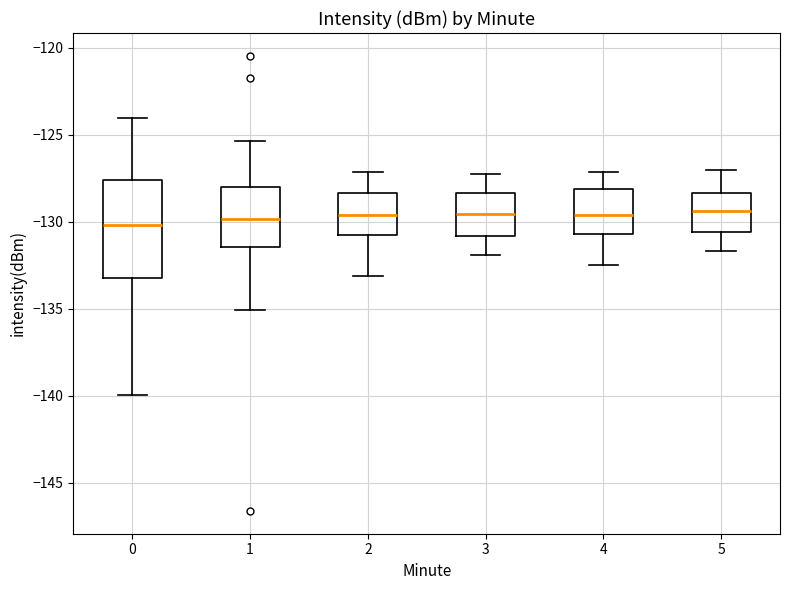

Reading left to right, read every box against the y-axis: the position of its median line, the range the box covers, and the ends of its whiskers. The values are not printed on the chart, so give them approximately, as read against the axis.

0: median -130.0, box -133.0 to -127.5, whiskers -140.0 to -124.0
1: median -130.0, box -131.5 to -128.0, whiskers -135.0 to -125.5
2: median -129.5, box -131.0 to -128.5, whiskers -133.0 to -127.0
3: median -129.5, box -131.0 to -128.5, whiskers -132.0 to -127.0
4: median -129.5, box -130.5 to -128.0, whiskers -132.5 to -127.0
5: median -129.5, box -130.5 to -128.5, whiskers -131.5 to -127.0